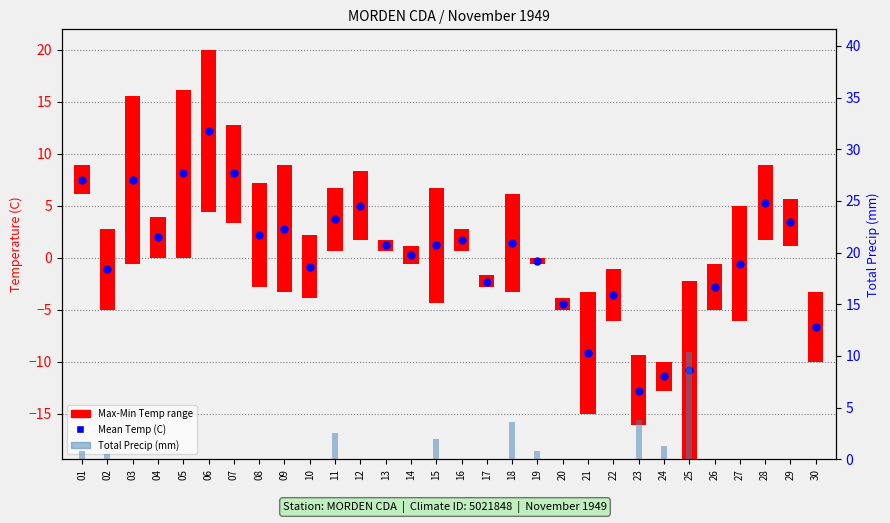

Which series contains the lowest Y value?

Mean Temp (C)